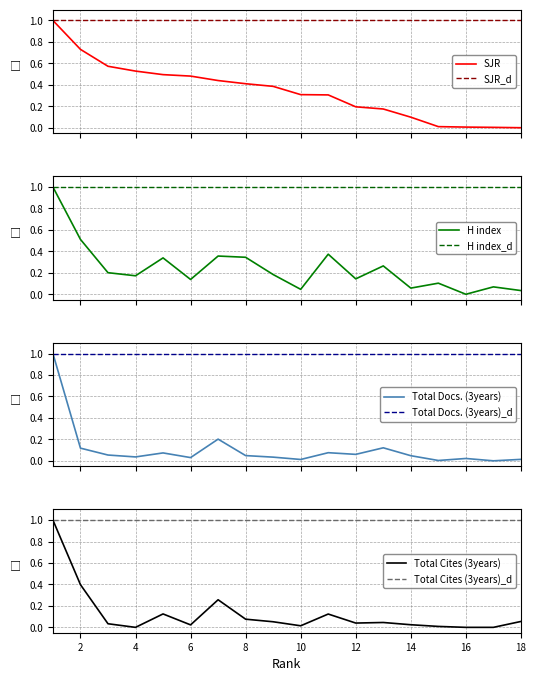

Which category has the lowest value across all series?

18